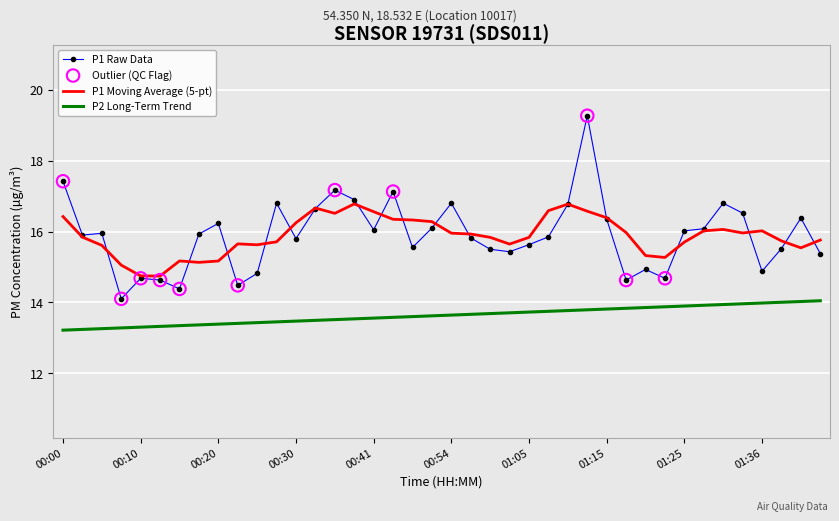

Which series has the largest range (max minus min)?

P1 Raw Data